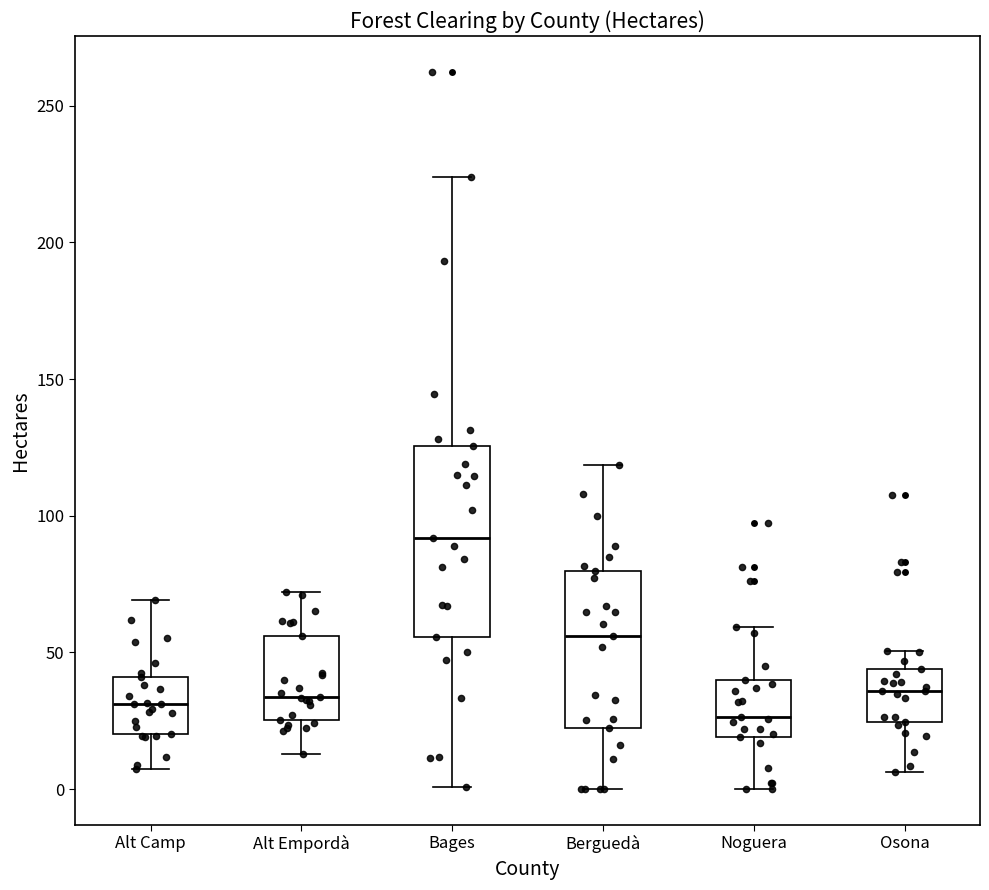

Where does the upper whisker of the box for Bages end on the y-axis? The values are not printed on the chart, so give them approximately, as read against the axis.

225